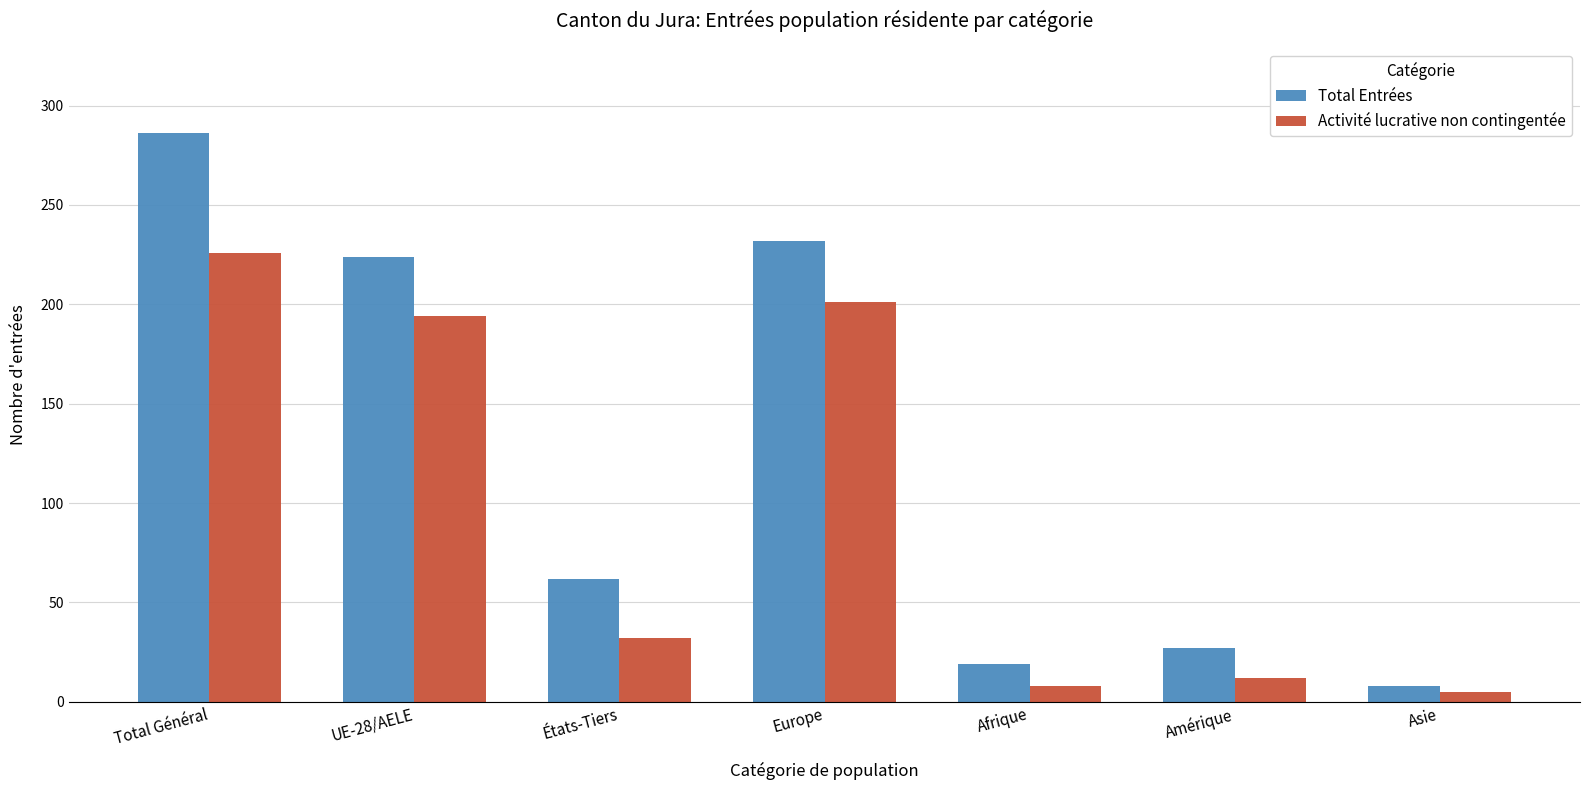

Which series has the largest total across all categories?

Total Entrées